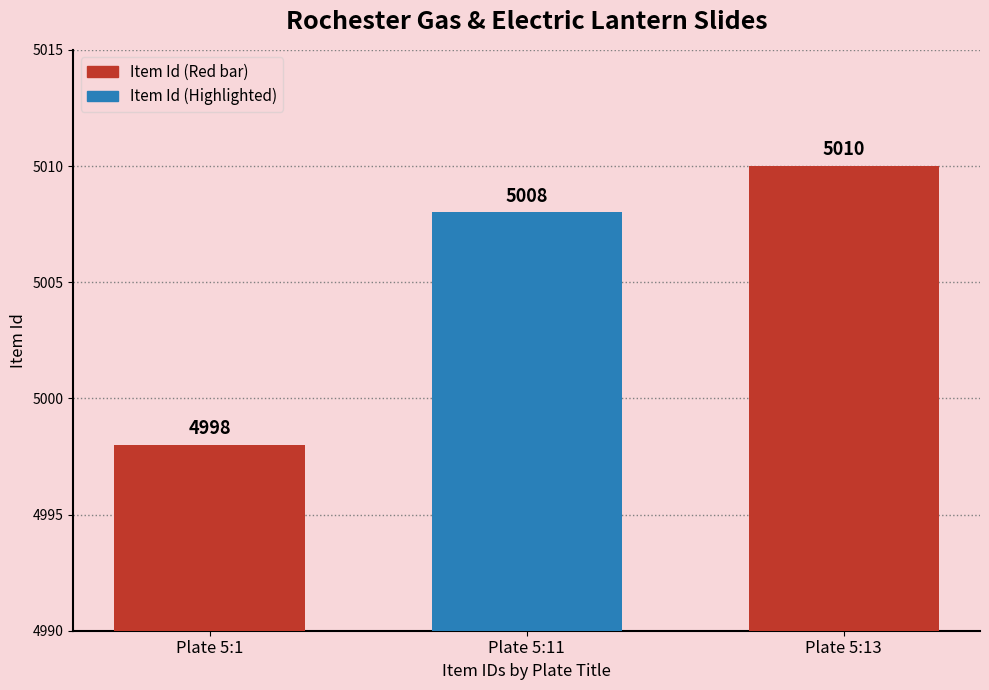

How many data points are less than 5008?

1